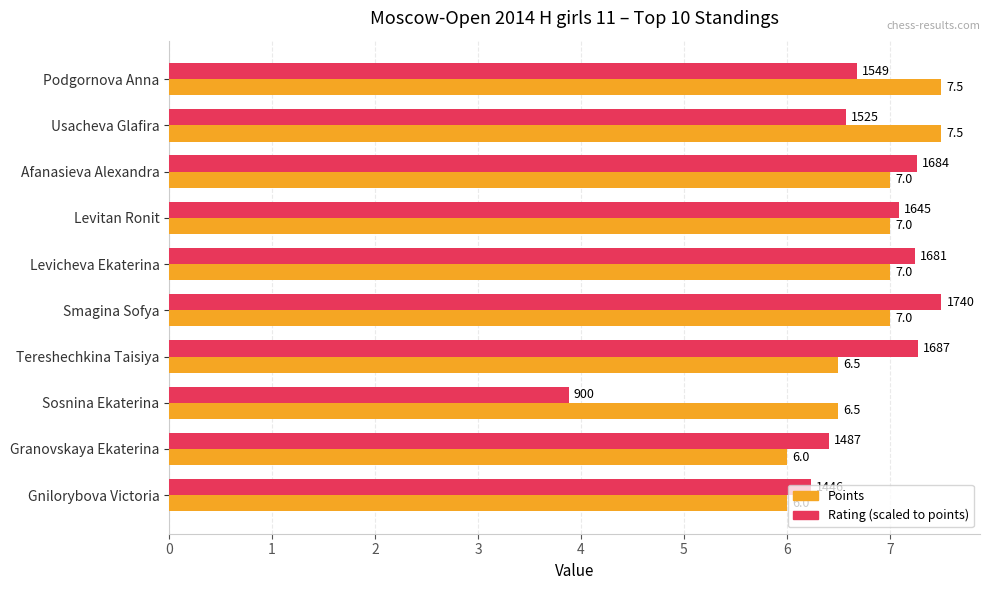

At which category is the sum across all series the highest?

Smagina Sofya